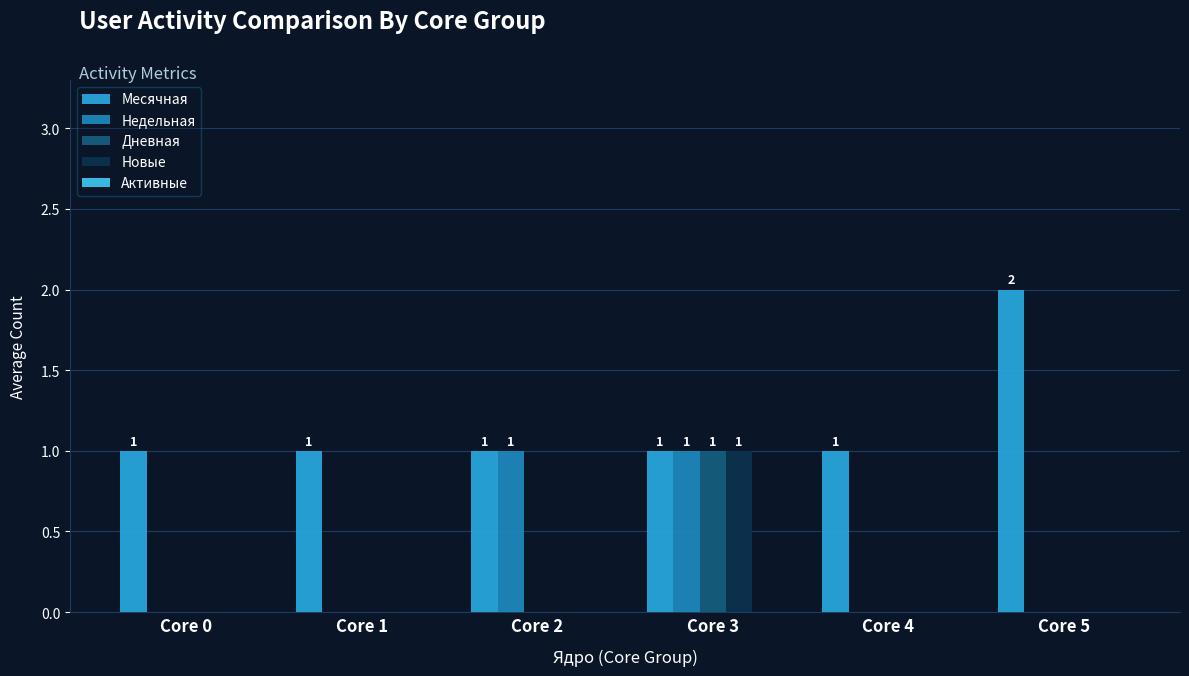

Are the bars horizontal?

No